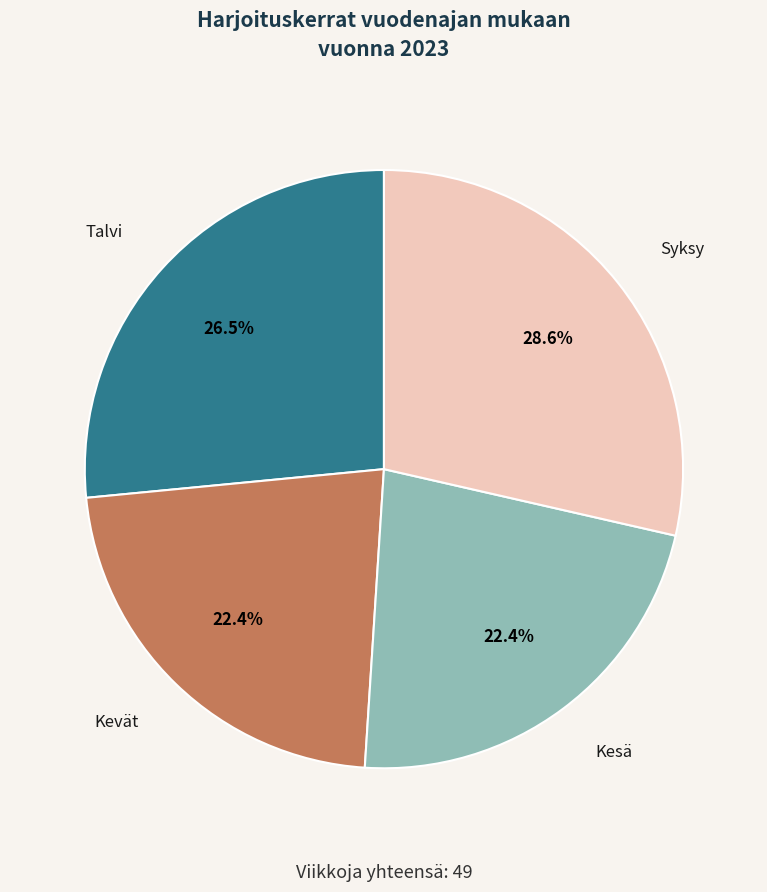

Is Talvi the majority of the pie?

No